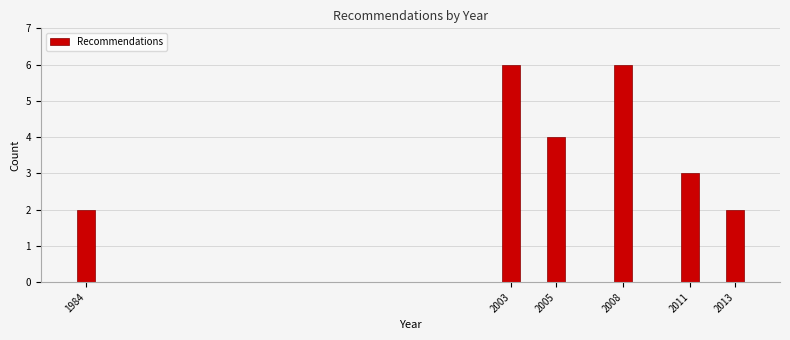

Reading left to right, what are all the values shown in this chart?

1984=2	2003=6	2005=4	2008=6	2011=3	2013=2